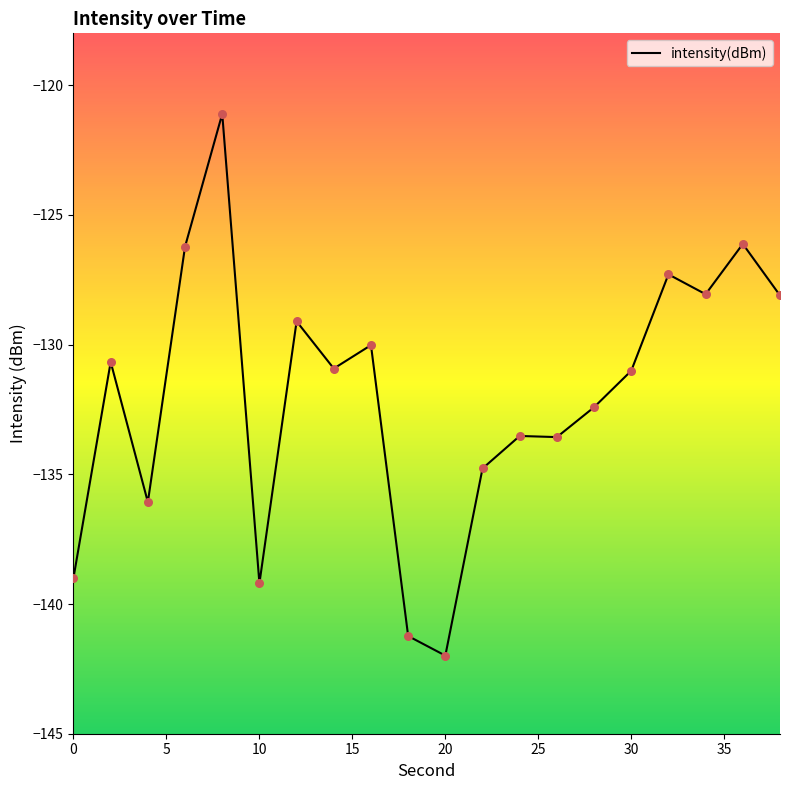

What is the smallest value displayed?

-142.0